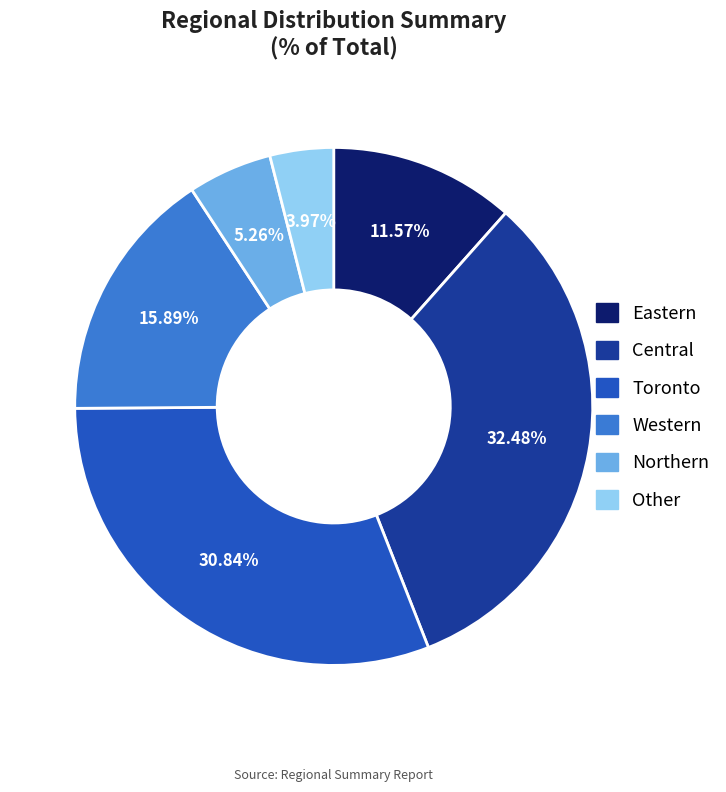

Between Northern and Eastern, which is larger?

Eastern